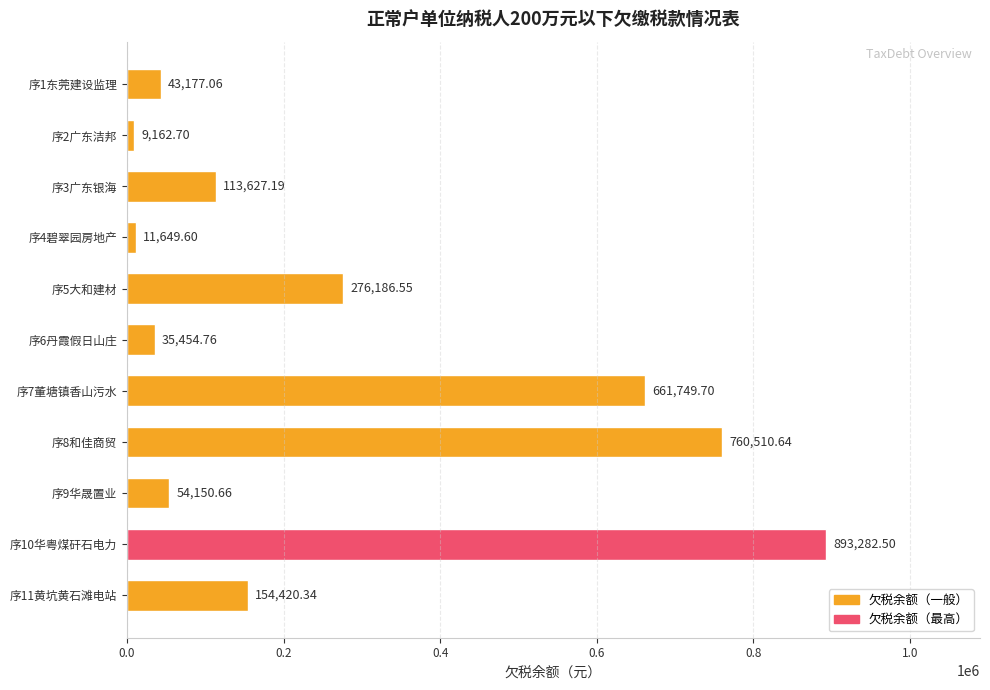

Rank the categories by value from lowest to highest.

序2广东洁邦, 序4碧翠园房地产, 序6丹霞假日山庄, 序1东莞建设监理, 序9华晟置业, 序3广东银海, 序11黄坑黄石滩电站, 序5大和建材, 序7董塘镇香山污水, 序8和佳商贸, 序10华粤煤矸石电力